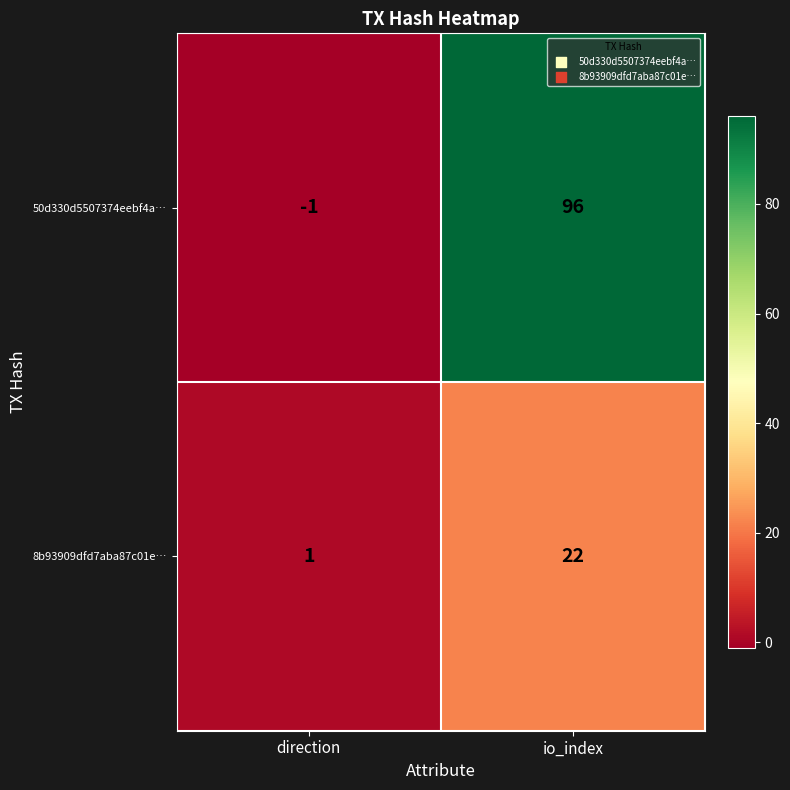

What is the sum of the 50d330d5507374eebf4a… values at io_index and direction?

95